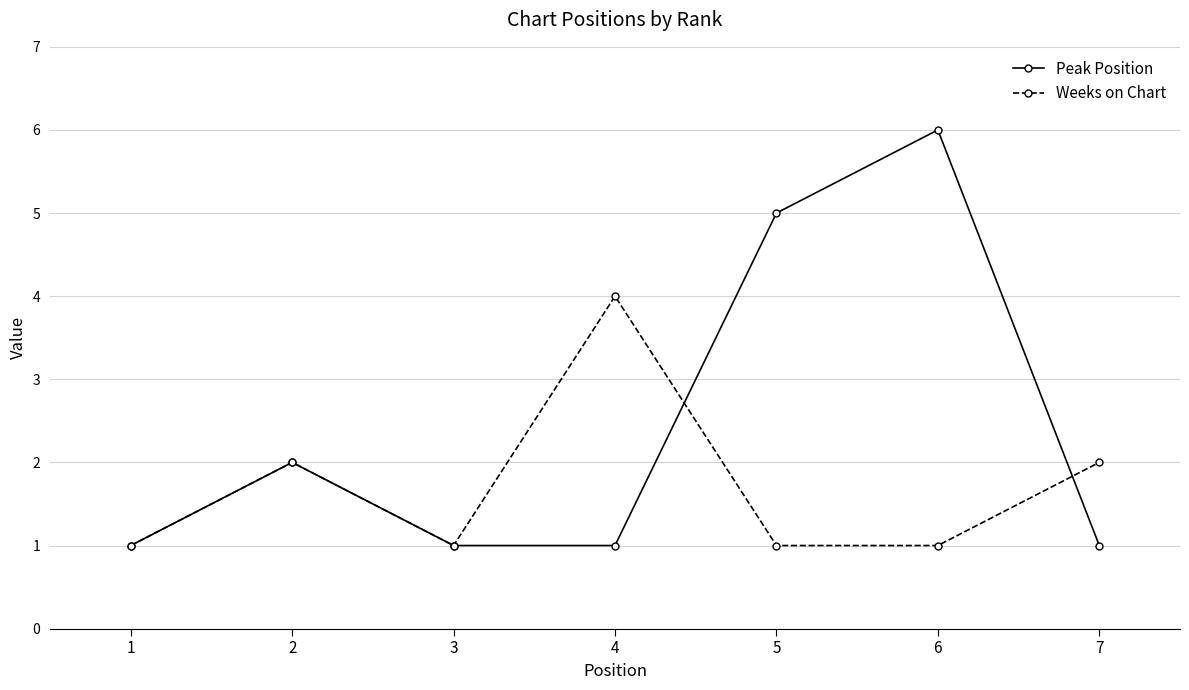

How many interior local peaks does the Peak Position series have?

2